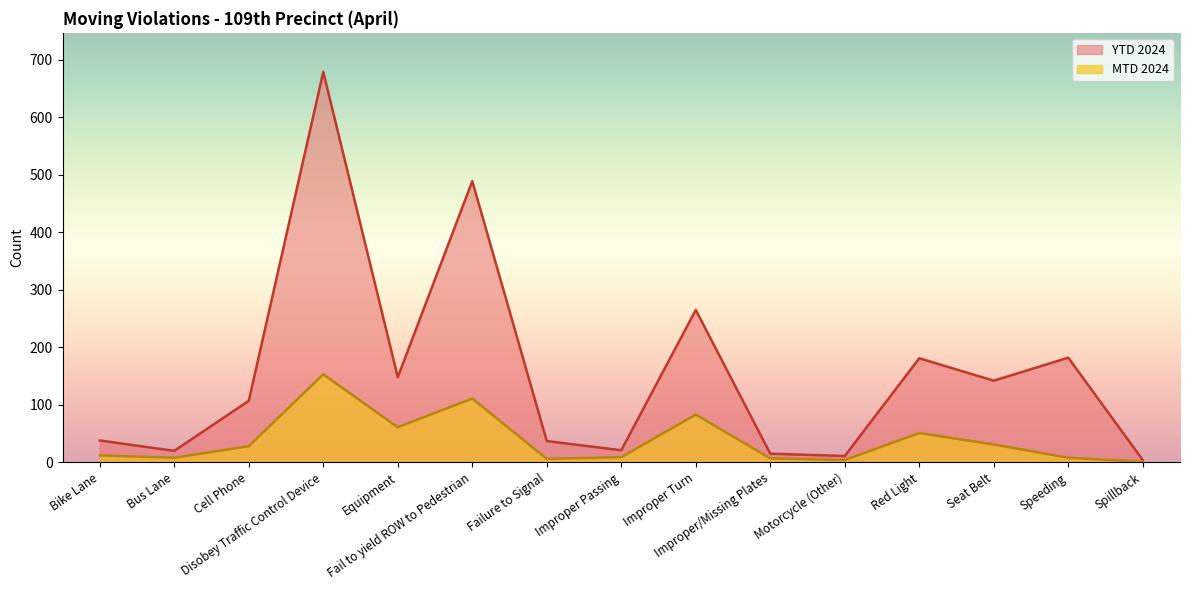

What is the difference between the maximum and second lowest values in the YTD 2024 series?

668